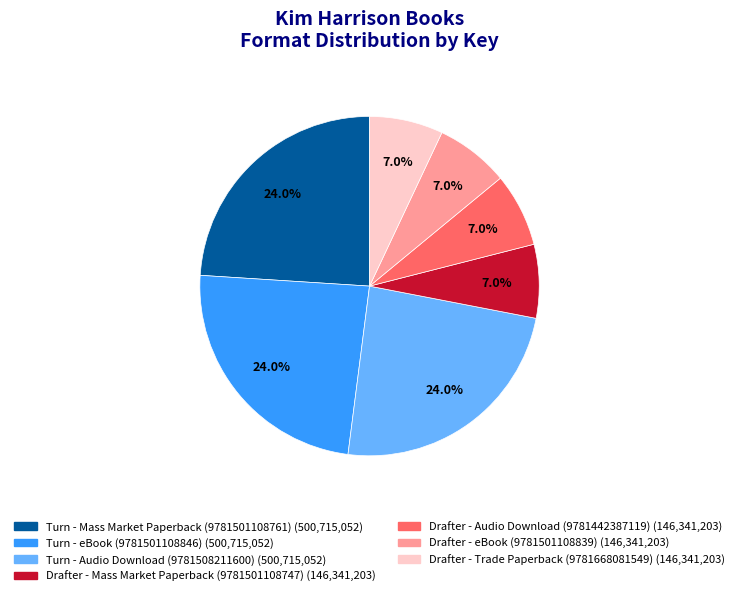

How many segments does this pie chart have?

7